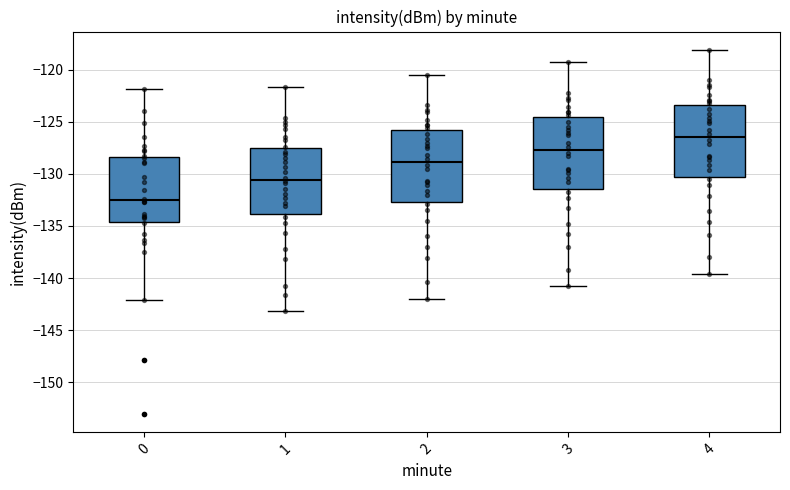

Which box's median line is the highest?

4